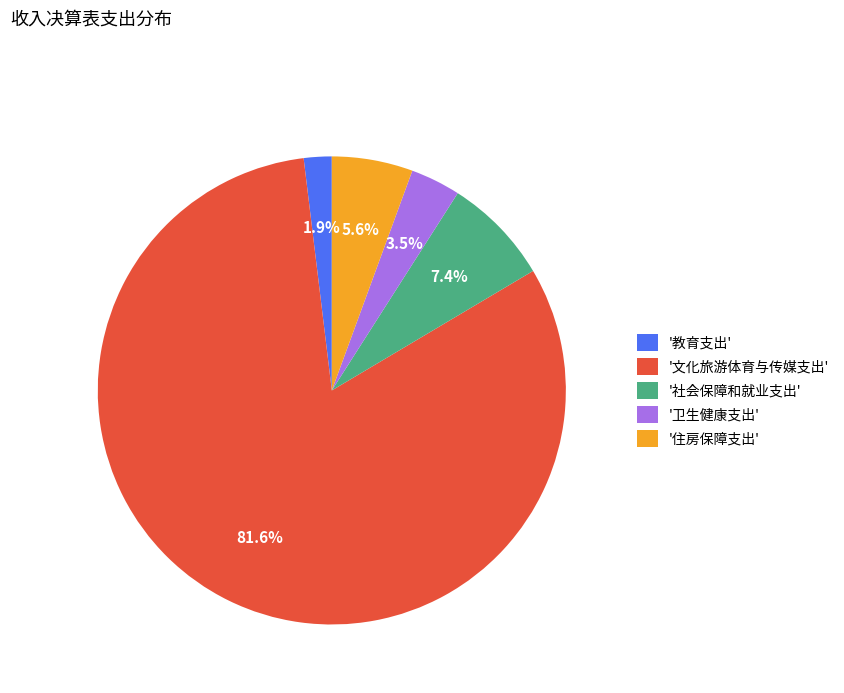

Rank the categories by value from lowest to highest.

'教育支出', '卫生健康支出', '住房保障支出', '社会保障和就业支出', '文化旅游体育与传媒支出'